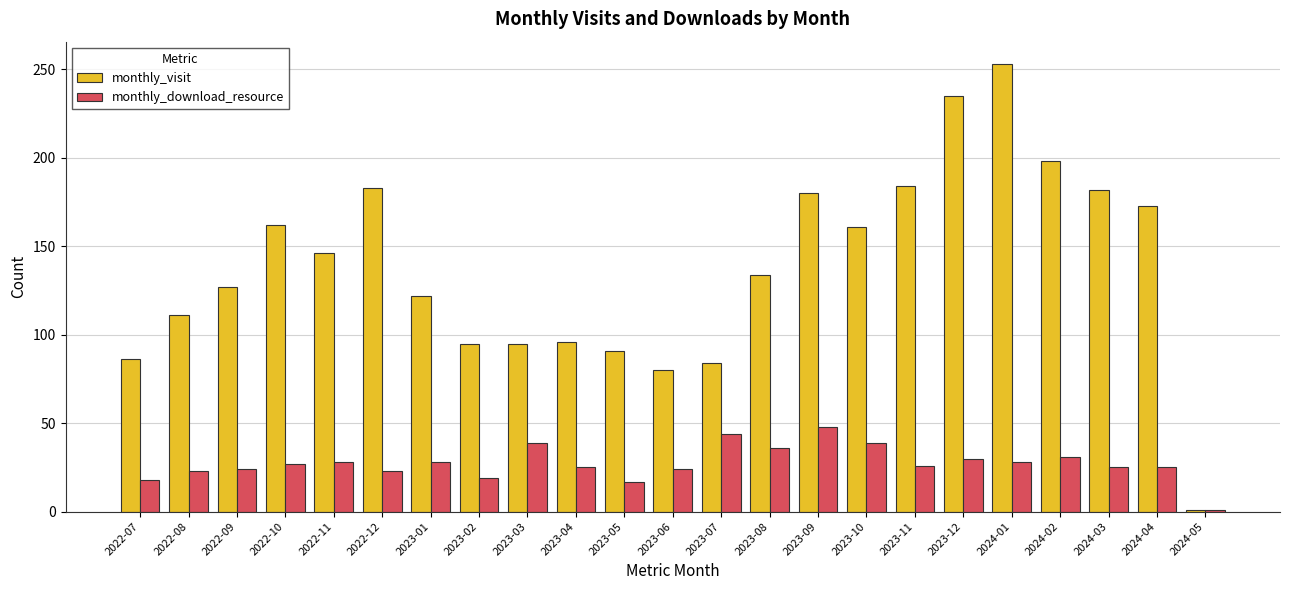

At which category is the sum across all series the highest?

2024-01